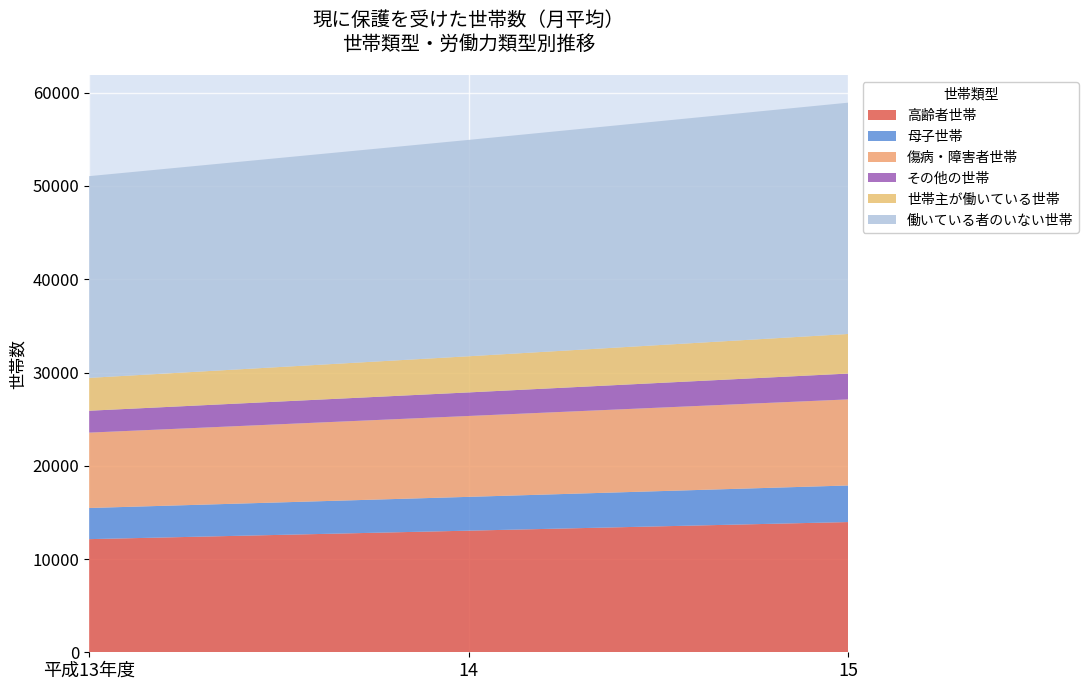

Reading left to right, transcribe all the data shown in this chart.

高齢者世帯: 平成13年度=12132	14=13041	15=13963
母子世帯: 平成13年度=3340	14=3625	15=3923
傷病・障害者世帯: 平成13年度=8082	14=8673	15=9231
その他の世帯: 平成13年度=2347	14=2527	15=2770
世帯主が働いている世帯: 平成13年度=3524	14=3876	15=4244
働いている者のいない世帯: 平成13年度=21631	14=23200	15=24803